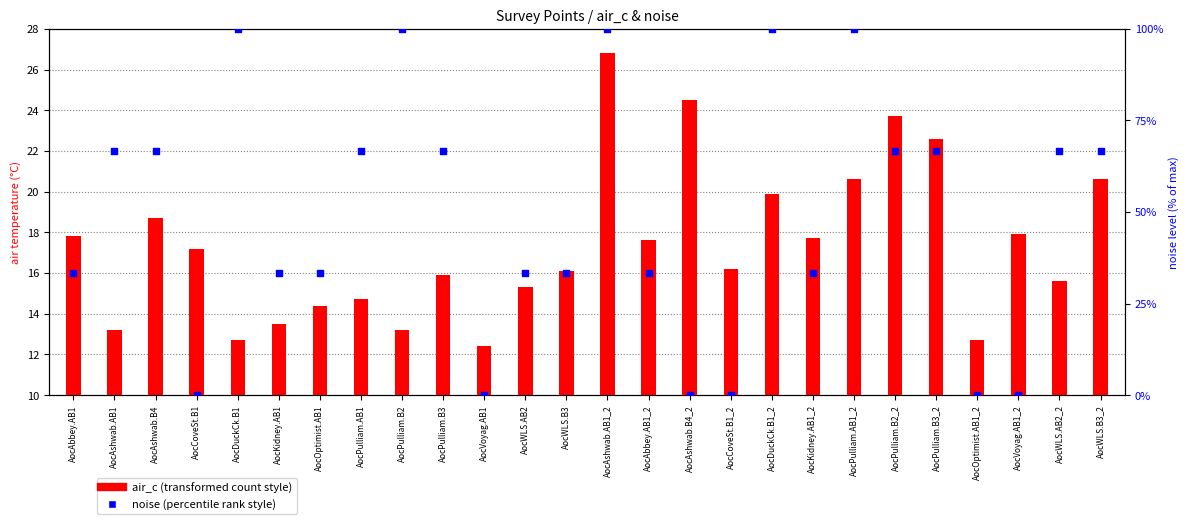

At which category is the sum across all series the highest?

AocAshwab.AB1_2